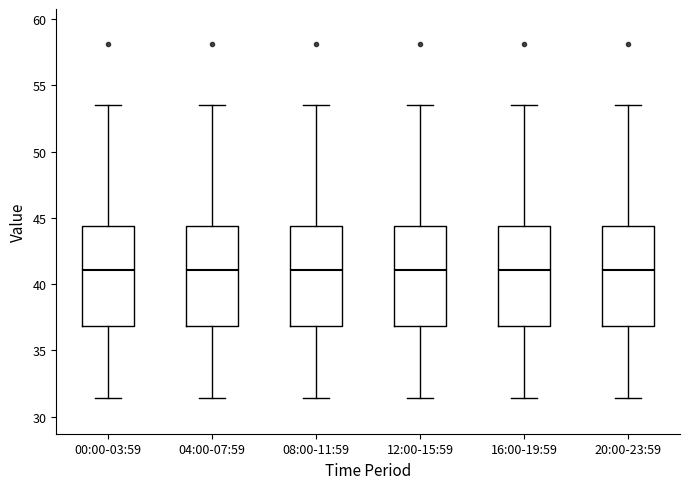

Reading left to right, transcribe this box plot: for each box, give where its median line is, the range the box spans, and where its two whiskers end, as read against the y-axis. The values are not printed on the chart, so give them approximately, as read against the axis.

00:00-03:59: median 41.0, box 37.0 to 44.5, whiskers 31.5 to 53.5
04:00-07:59: median 41.0, box 37.0 to 44.5, whiskers 31.5 to 53.5
08:00-11:59: median 41.0, box 37.0 to 44.5, whiskers 31.5 to 53.5
12:00-15:59: median 41.0, box 37.0 to 44.5, whiskers 31.5 to 53.5
16:00-19:59: median 41.0, box 37.0 to 44.5, whiskers 31.5 to 53.5
20:00-23:59: median 41.0, box 37.0 to 44.5, whiskers 31.5 to 53.5